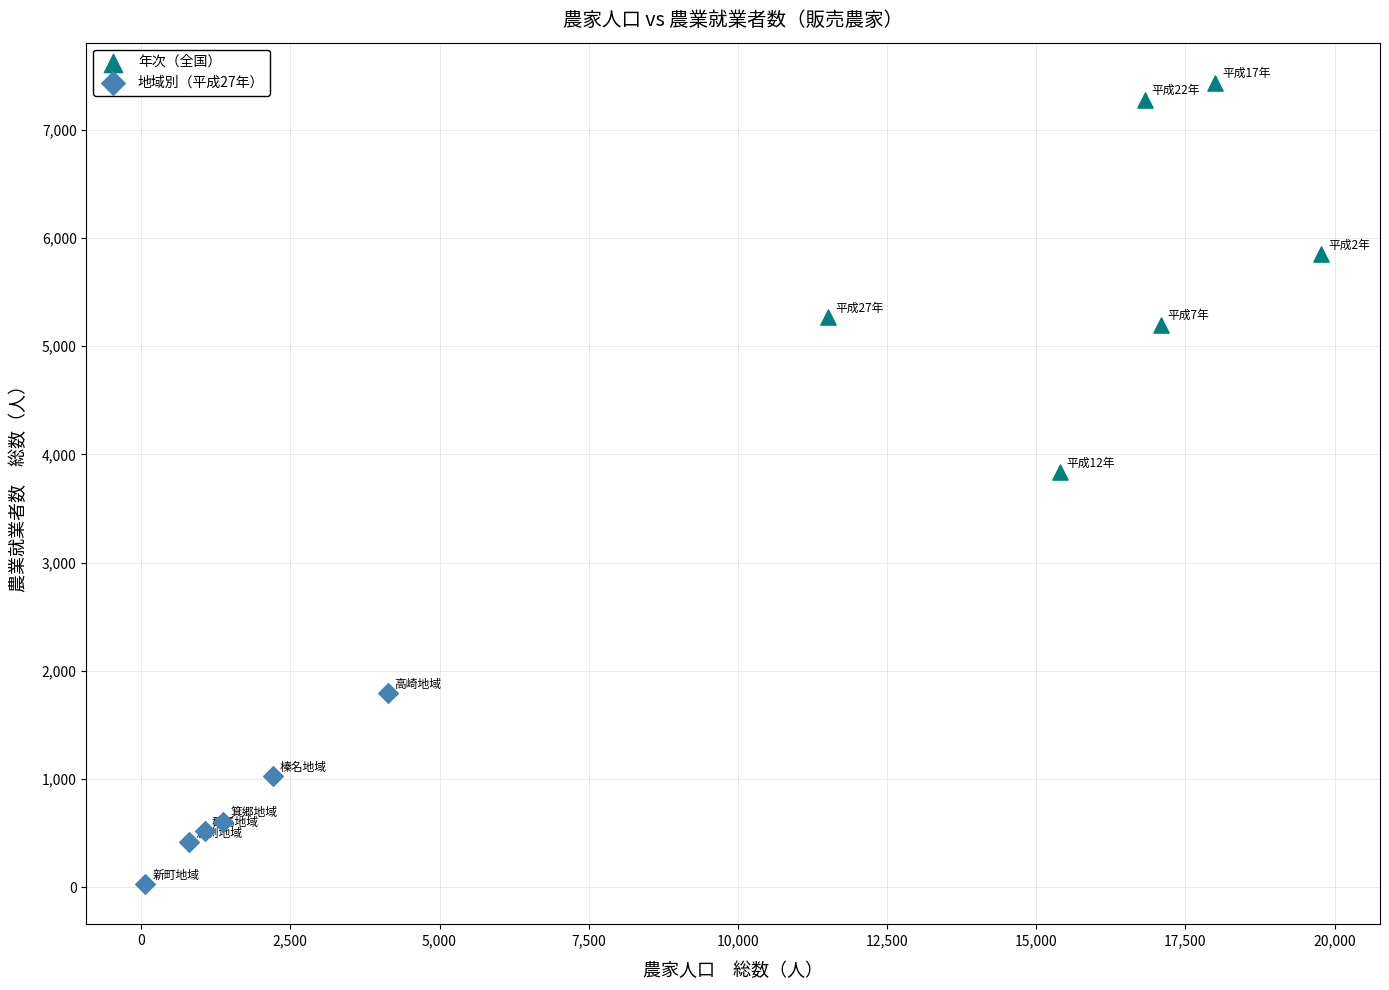

Which series has the widest spread of Y values?

年次（全国）